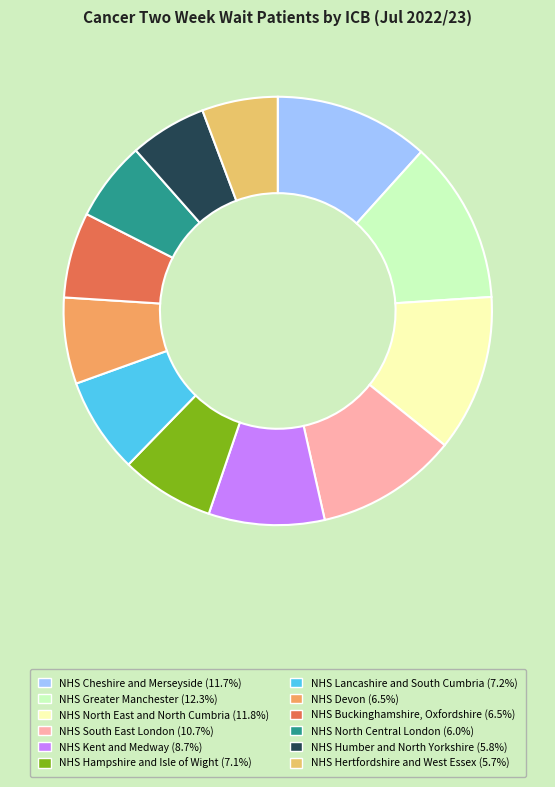

How many slices are in this pie chart?

12